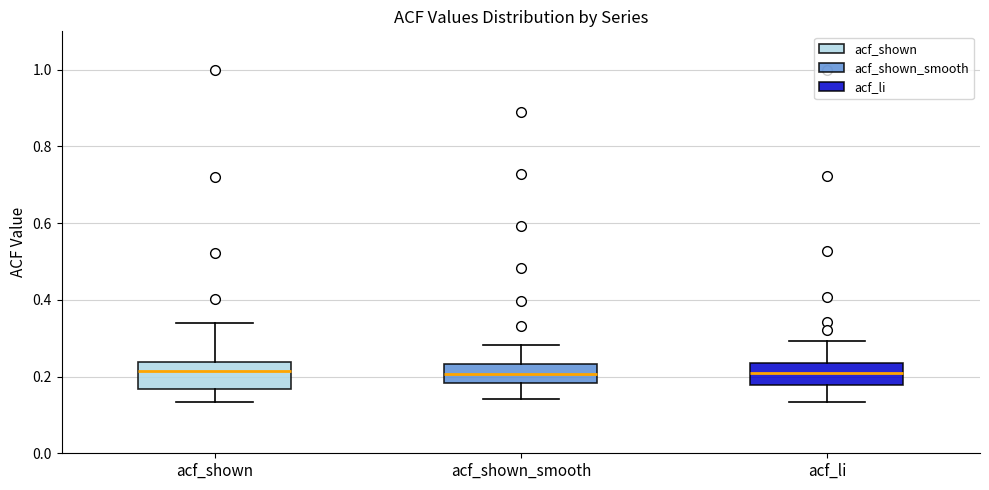

Reading left to right, transcribe this box plot: for each box, give where its median line is, the range the box spans, and where its two whiskers end, as read against the y-axis. The values are not printed on the chart, so give them approximately, as read against the axis.

acf_shown: median 0.22, box 0.16 to 0.24, whiskers 0.14 to 0.34
acf_shown_smooth: median 0.20, box 0.18 to 0.24, whiskers 0.14 to 0.28
acf_li: median 0.20, box 0.18 to 0.24, whiskers 0.14 to 0.30